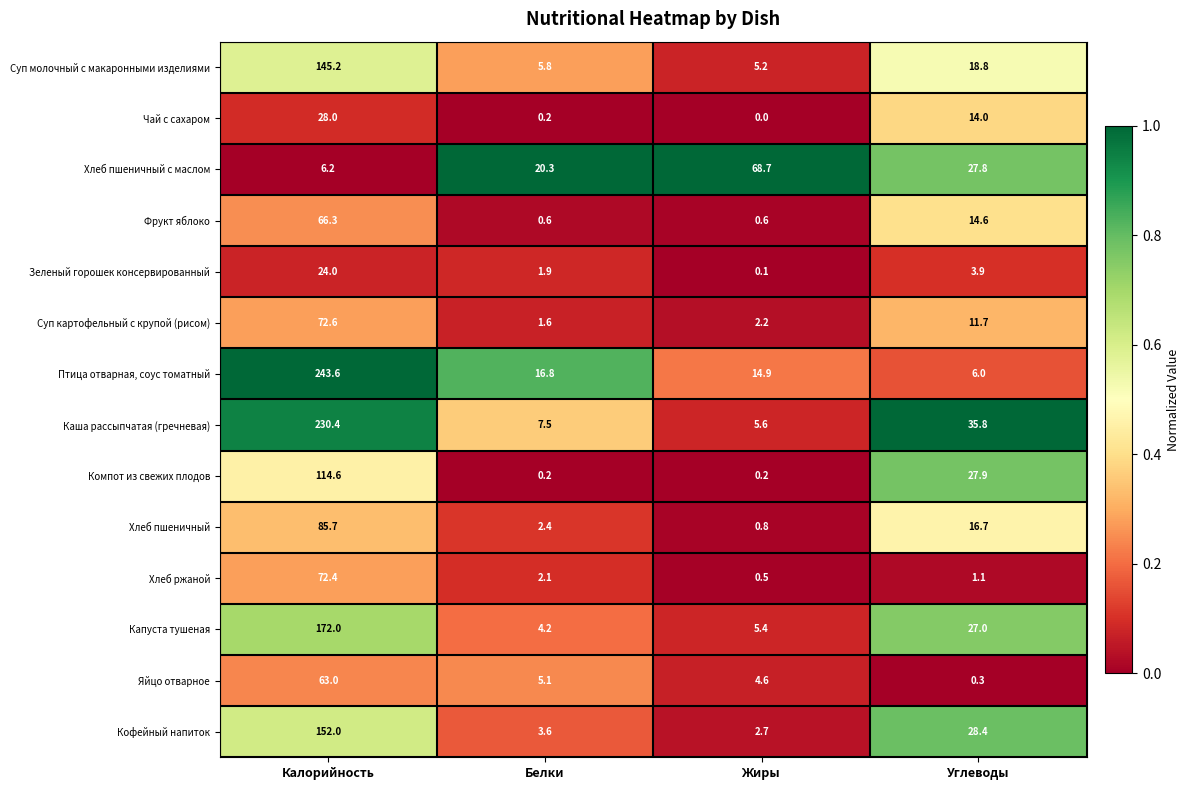

At which category is the sum across all series the highest?

Калорийность